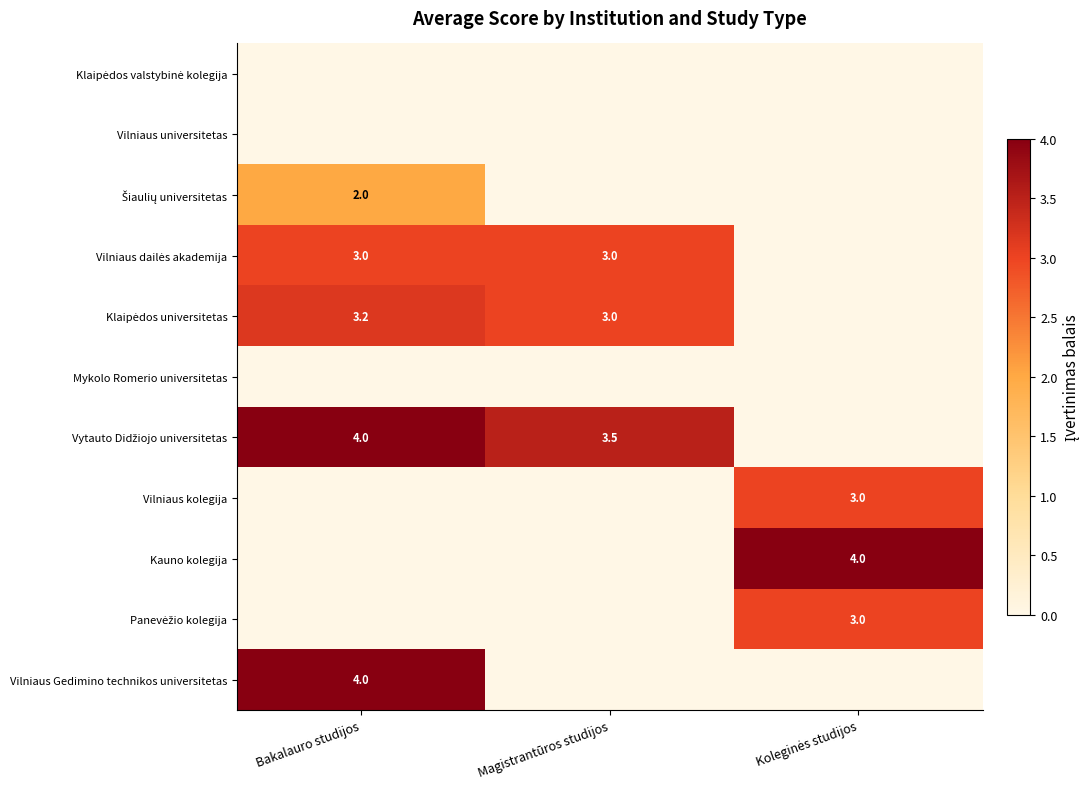

How many Vilniaus dailės akademija values are between 0 and 3?

3